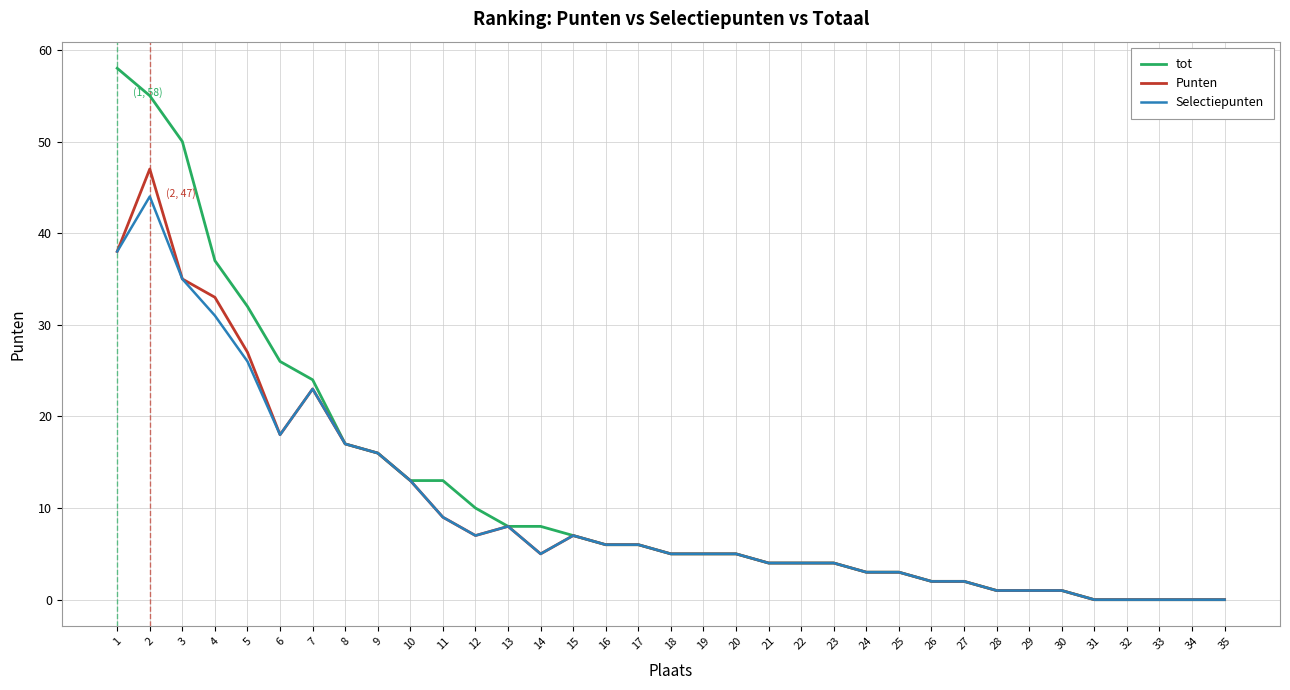

List the series in order of their peak value, lowest first.

Selectiepunten, Punten, tot